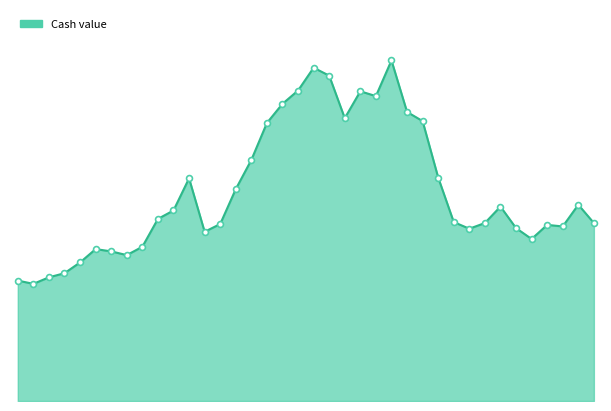

Does the chart have visible grid lines?

No